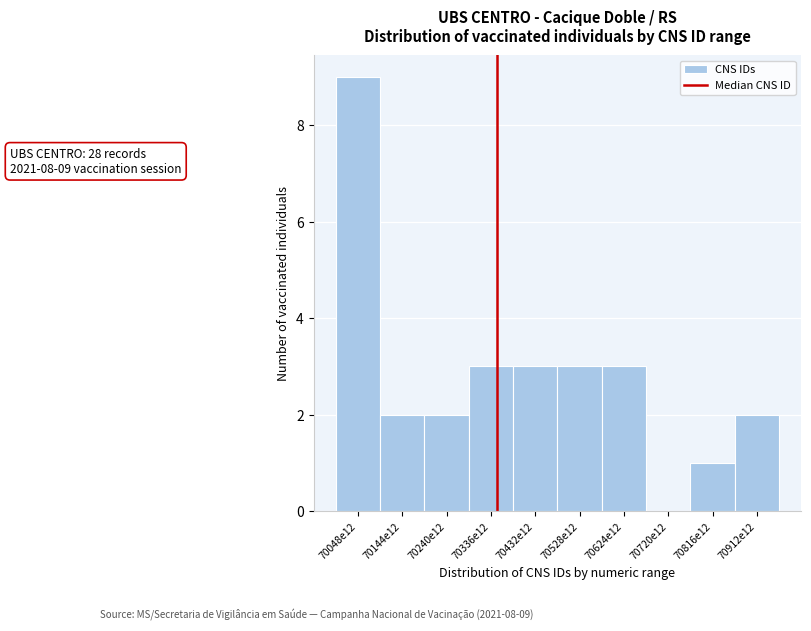

Reading left to right, what are all the values shown in this chart?

70048e12=9	70144e12=2	70240e12=2	70336e12=3	70432e12=3	70528e12=3	70624e12=3	70720e12=0	70816e12=1	70912e12=2